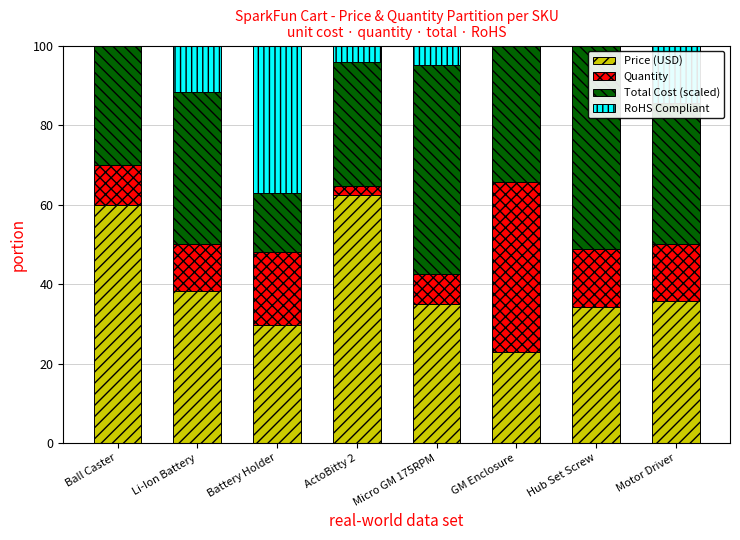

The Price (USD) series shows 38.8 at GM Enclosure. True or false?

False